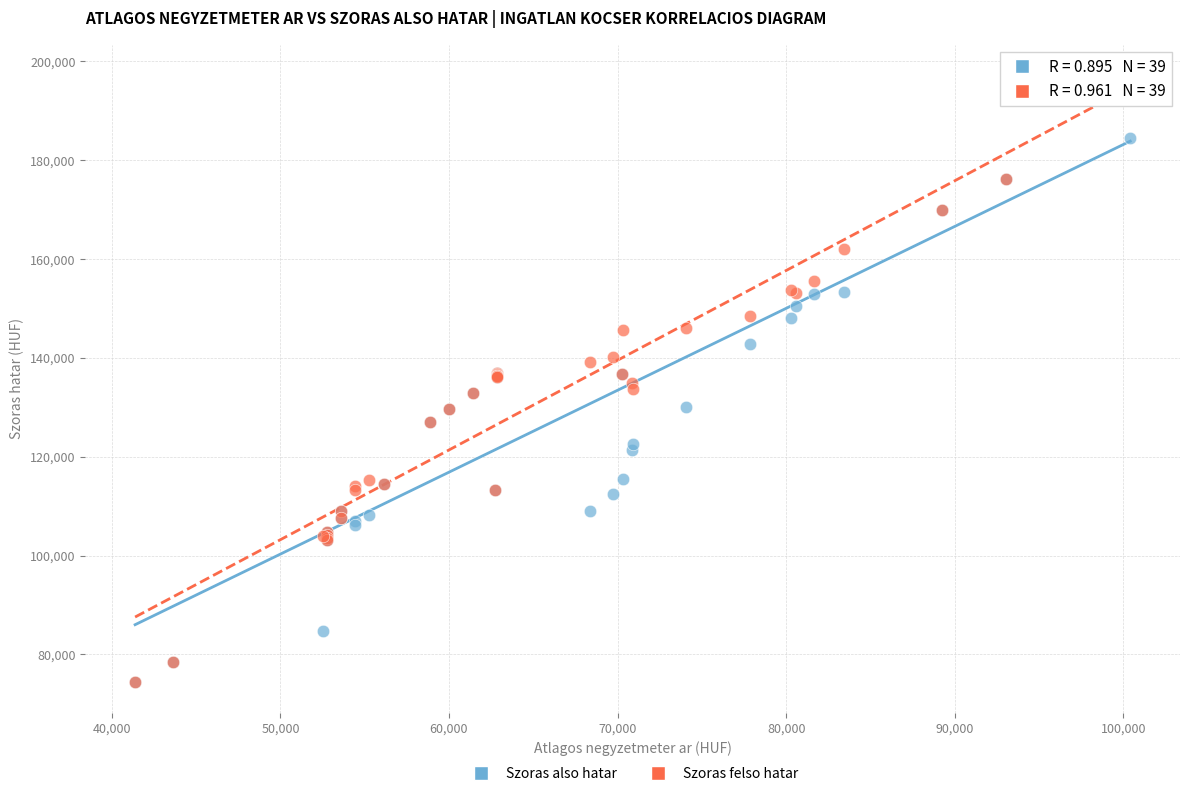

What are all the series names shown in the legend?

Szoras also hatar, Szoras felso hatar